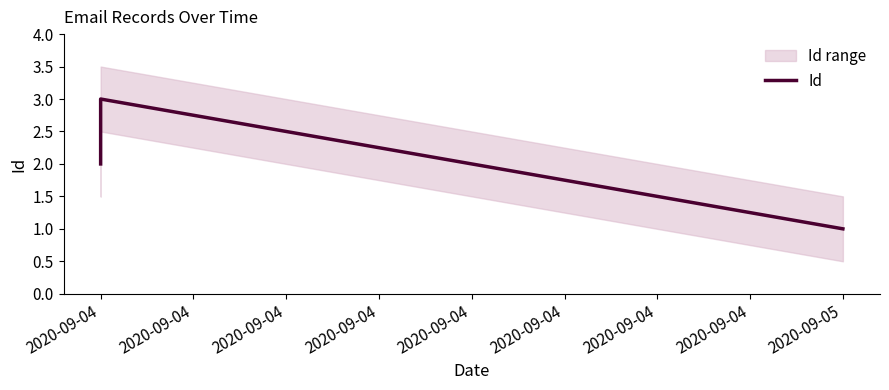

What is the difference between the maximum and minimum values?

2